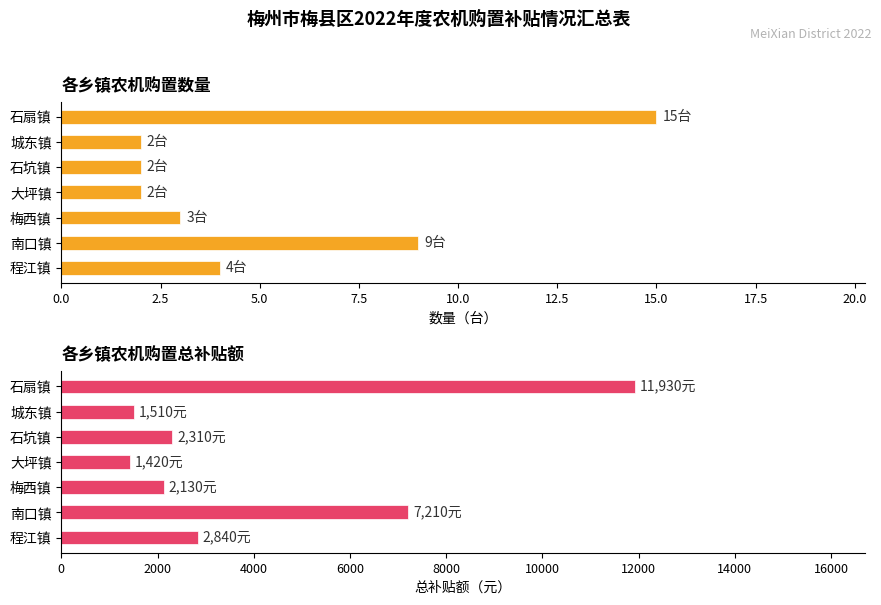

True or false: 数量 has a value of 4 at 程江镇.

True